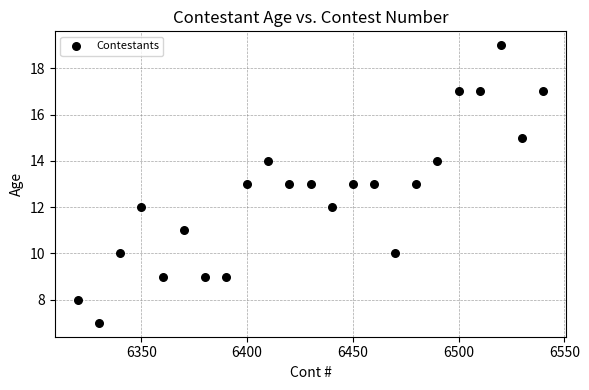

What is the range of Y values (max minus min)?

12